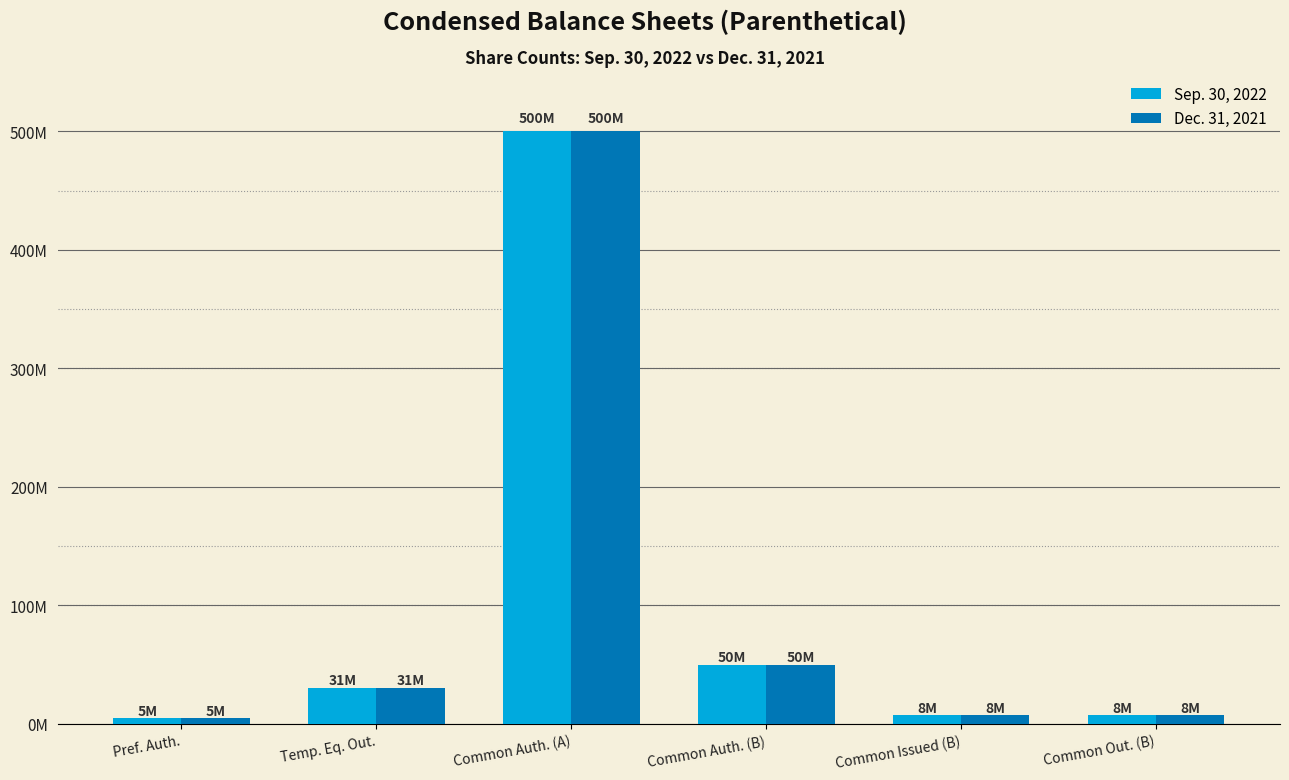

What are all the series names shown in the legend?

Sep. 30, 2022, Dec. 31, 2021